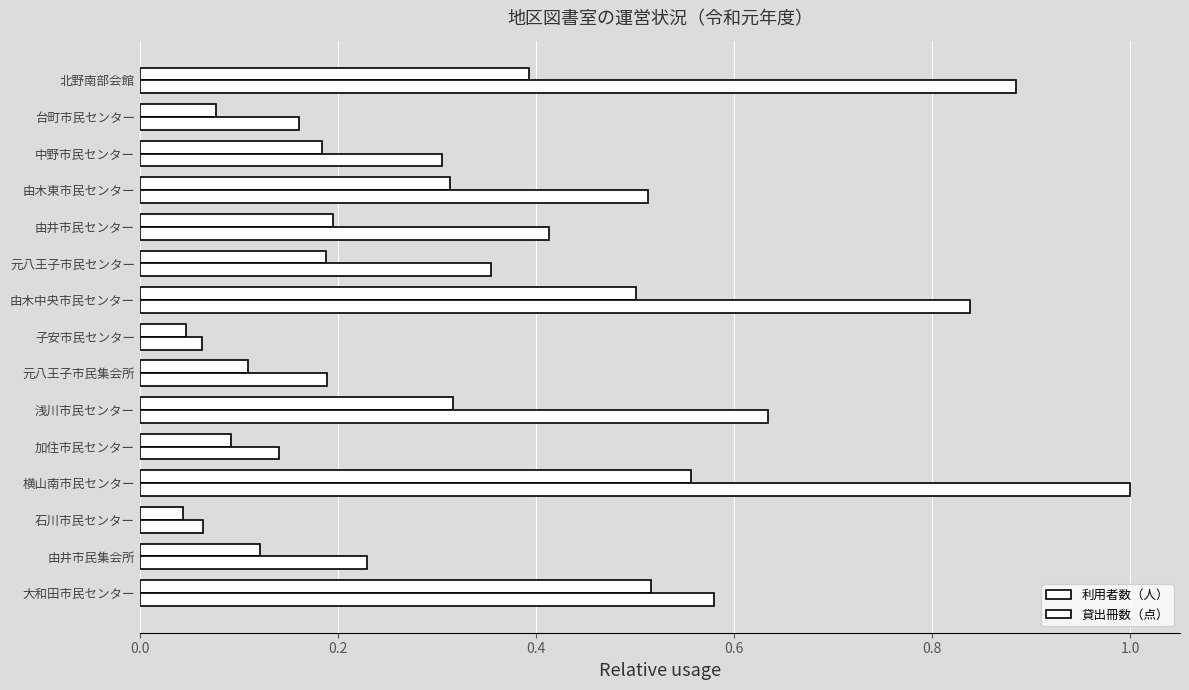

How many data points does each series have?

15